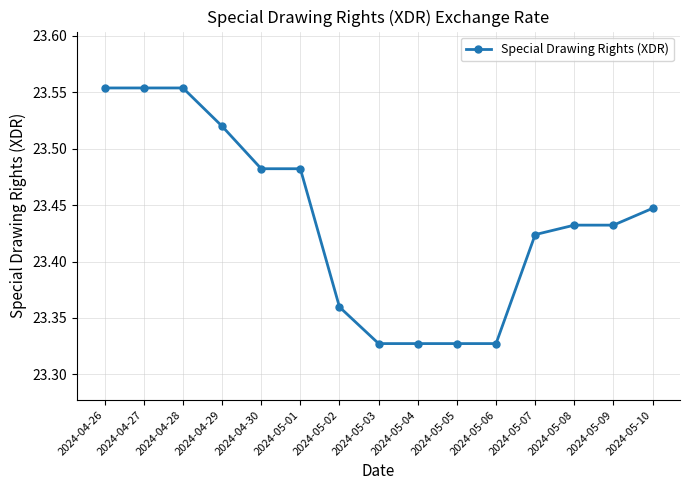

How many values are between 23 and 24?

15